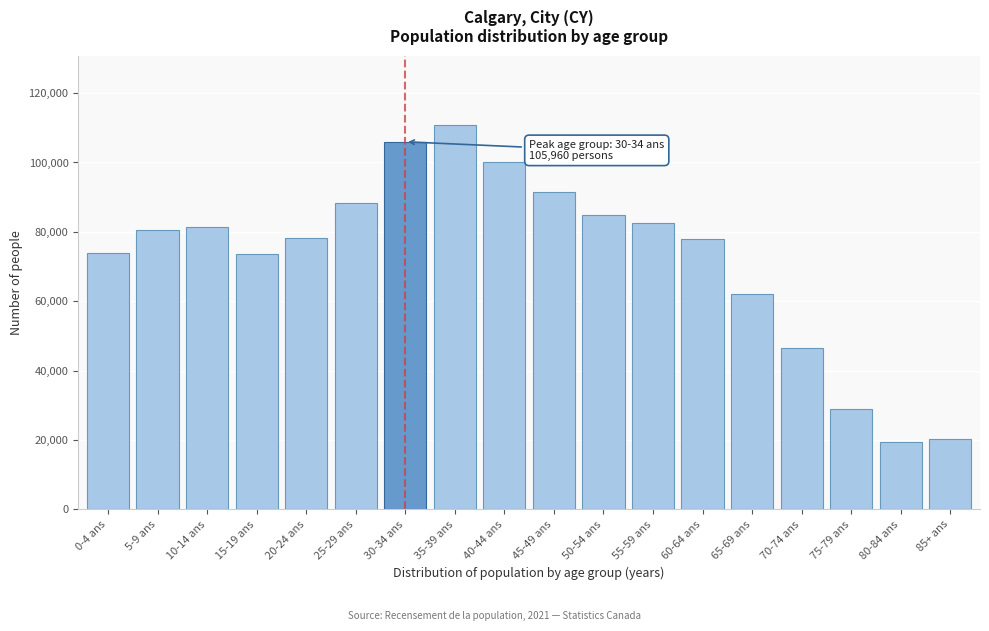

Is it true that the value at 35-39 ans is 178426?

False